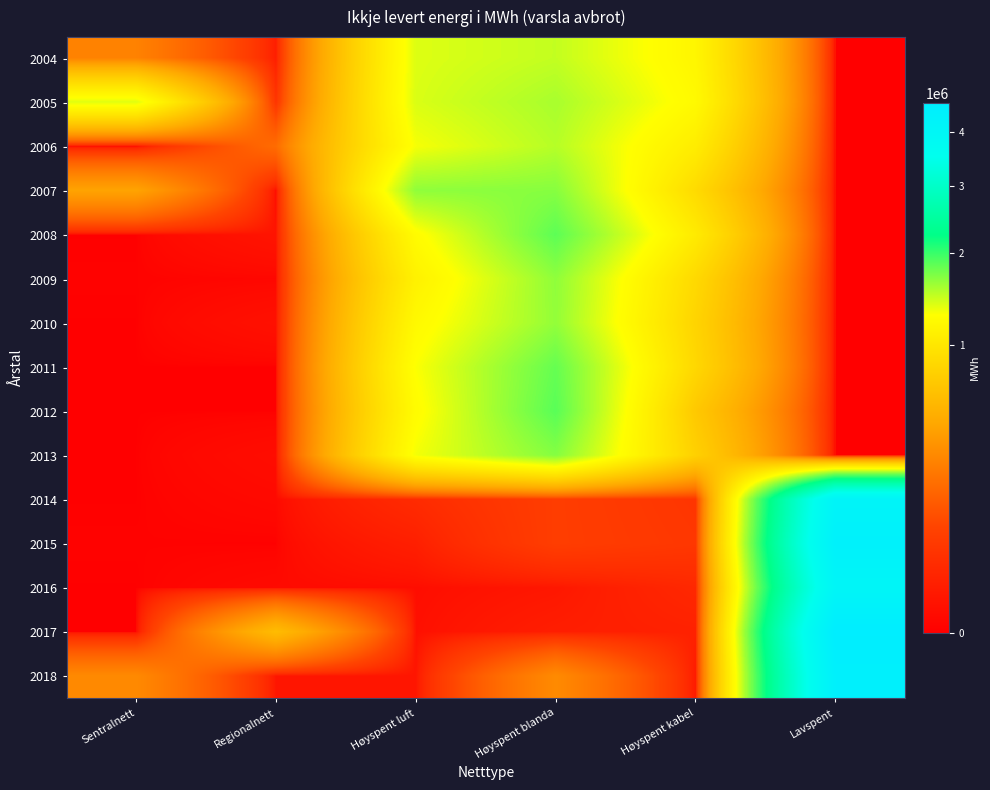

Reading right to left, transcribe all the data shown in this chart.

2004: Lavspent=0.0	Høyspent kabel=1177682.0	Høyspent blanda=1479011.0	Høyspent luft=1387711.0	Regionalnett=10436.0	Sentralnett=271900.0
2005: Lavspent=0.0	Høyspent kabel=1219159.0	Høyspent blanda=1570037.0	Høyspent luft=1402272.0	Regionalnett=42427.0	Sentralnett=1380860.0
2006: Lavspent=0.0	Høyspent kabel=1069695.0	Høyspent blanda=1523419.0	Høyspent luft=1309242.0	Regionalnett=190302.0	Sentralnett=0.0
2007: Lavspent=0.0	Høyspent kabel=878192.0	Høyspent blanda=1692324.0	Høyspent luft=1661395.0	Regionalnett=197.0	Sentralnett=432892.0
2008: Lavspent=0.0	Høyspent kabel=1046122.0	Høyspent blanda=1851257.0	Høyspent luft=1242554.0	Regionalnett=4113.0	Sentralnett=0.0
2009: Lavspent=0.0	Høyspent kabel=862287.0	Høyspent blanda=1660094.0	Høyspent luft=1121277.0	Regionalnett=293.0	Sentralnett=40.0
2010: Lavspent=0.0	Høyspent kabel=812870.0	Høyspent blanda=1647852.0	Høyspent luft=1211145.0	Regionalnett=2639.0	Sentralnett=0.0
2011: Lavspent=0.0	Høyspent kabel=845585.8	Høyspent blanda=1819211.1	Høyspent luft=1291319.1	Regionalnett=0.0	Sentralnett=0.0
2012: Lavspent=0.0	Høyspent kabel=707041.7	Høyspent blanda=1866733.7	Høyspent luft=1243129.9	Regionalnett=0.0	Sentralnett=0.0
2013: Lavspent=0.0	Høyspent kabel=779267.4	Høyspent blanda=1701675.0	Høyspent luft=1316305.6	Regionalnett=1447.0	Sentralnett=0.0
2014: Lavspent=4147329.0	Høyspent kabel=45660.9	Høyspent blanda=64105.5	Høyspent luft=26947.8	Regionalnett=652.3	Sentralnett=0.0
2015: Lavspent=4349009.3	Høyspent kabel=49443.8	Høyspent blanda=64444.6	Høyspent luft=12075.7	Regionalnett=0.0	Sentralnett=40.8
2016: Lavspent=4059552.8	Høyspent kabel=22297.3	Høyspent blanda=5653.2	Høyspent luft=1548.2	Regionalnett=830.7	Sentralnett=0.0
2017: Lavspent=4600537.6	Høyspent kabel=14395.3	Høyspent blanda=10832.9	Høyspent luft=2316.3	Regionalnett=602291.5	Sentralnett=0.0
2018: Lavspent=4389709.5	Høyspent kabel=7724.4	Høyspent blanda=309408.1	Høyspent luft=4794.0	Regionalnett=5007.3	Sentralnett=303908.8